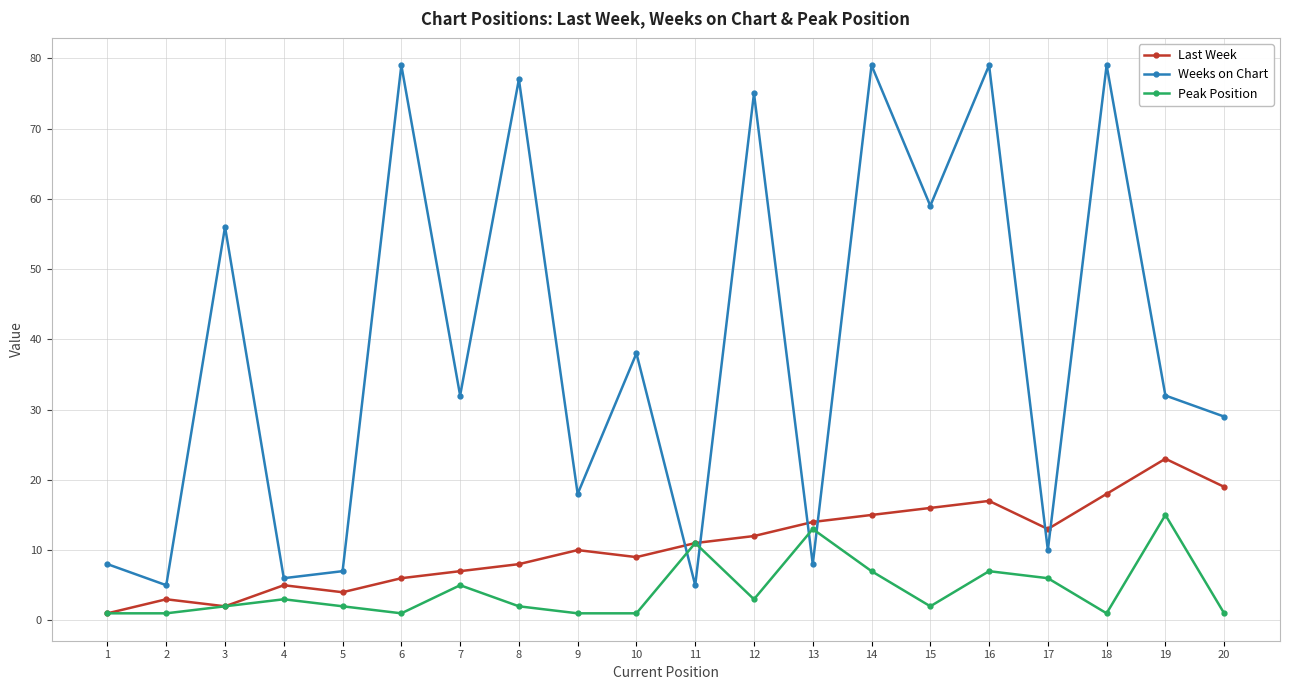

How many values in the Last Week series are below 11?

10